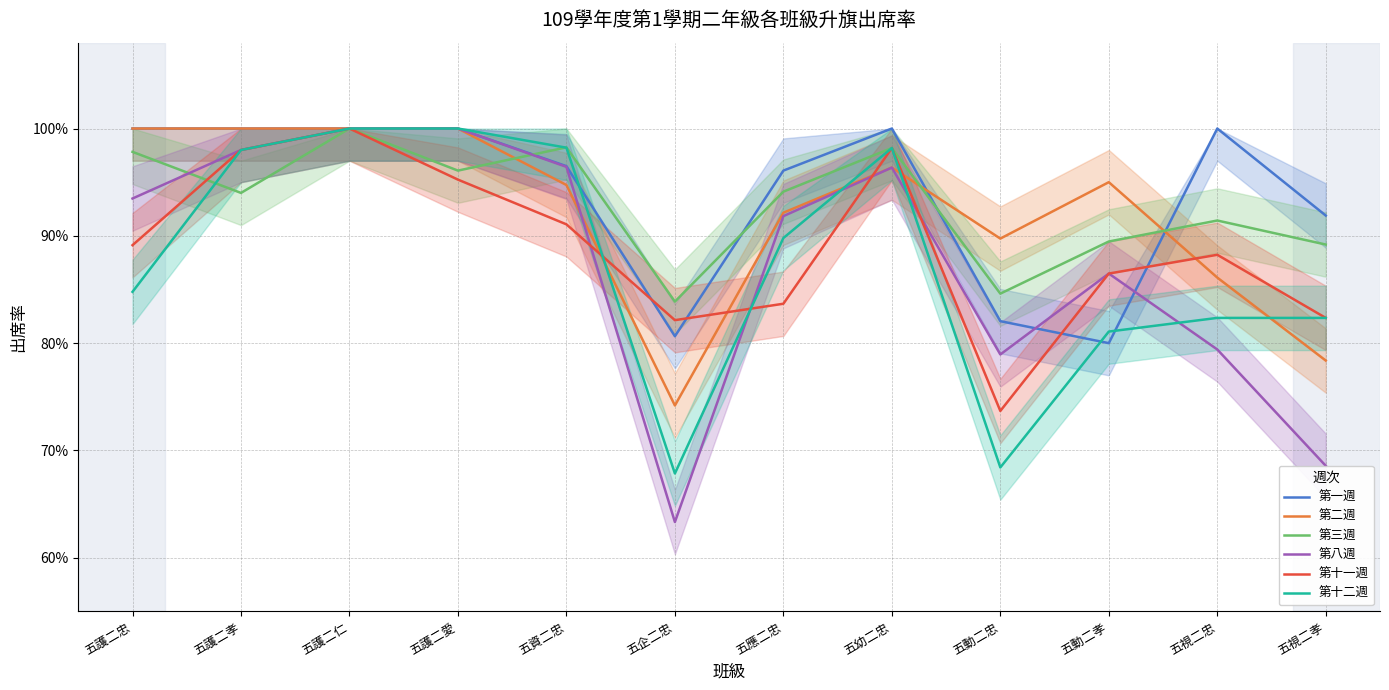

What is the difference between the highest and lowest values at 五應二忠?

0.1